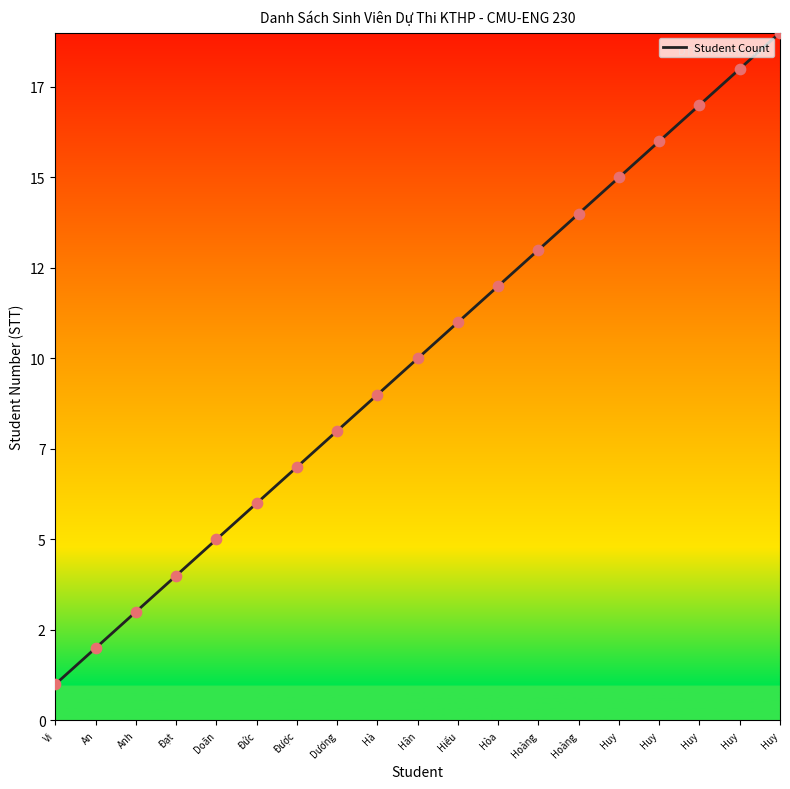

What is the ratio of the value at Đặng Thế Huy to the value at Nguyễn Quang Huy?

1.3